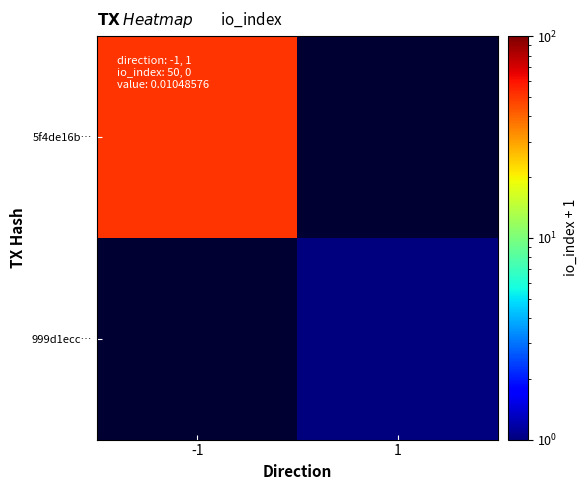

How many series are shown in this chart?

2